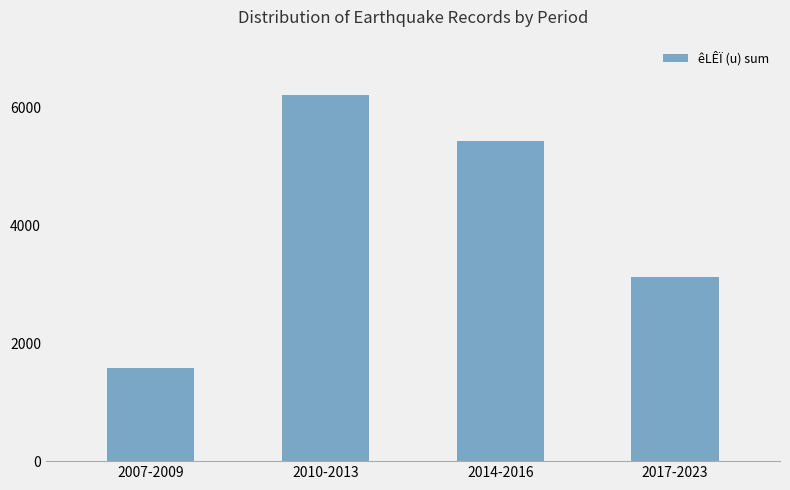

The chart shows a value of 3125 at 2017-2023. True or false?

True